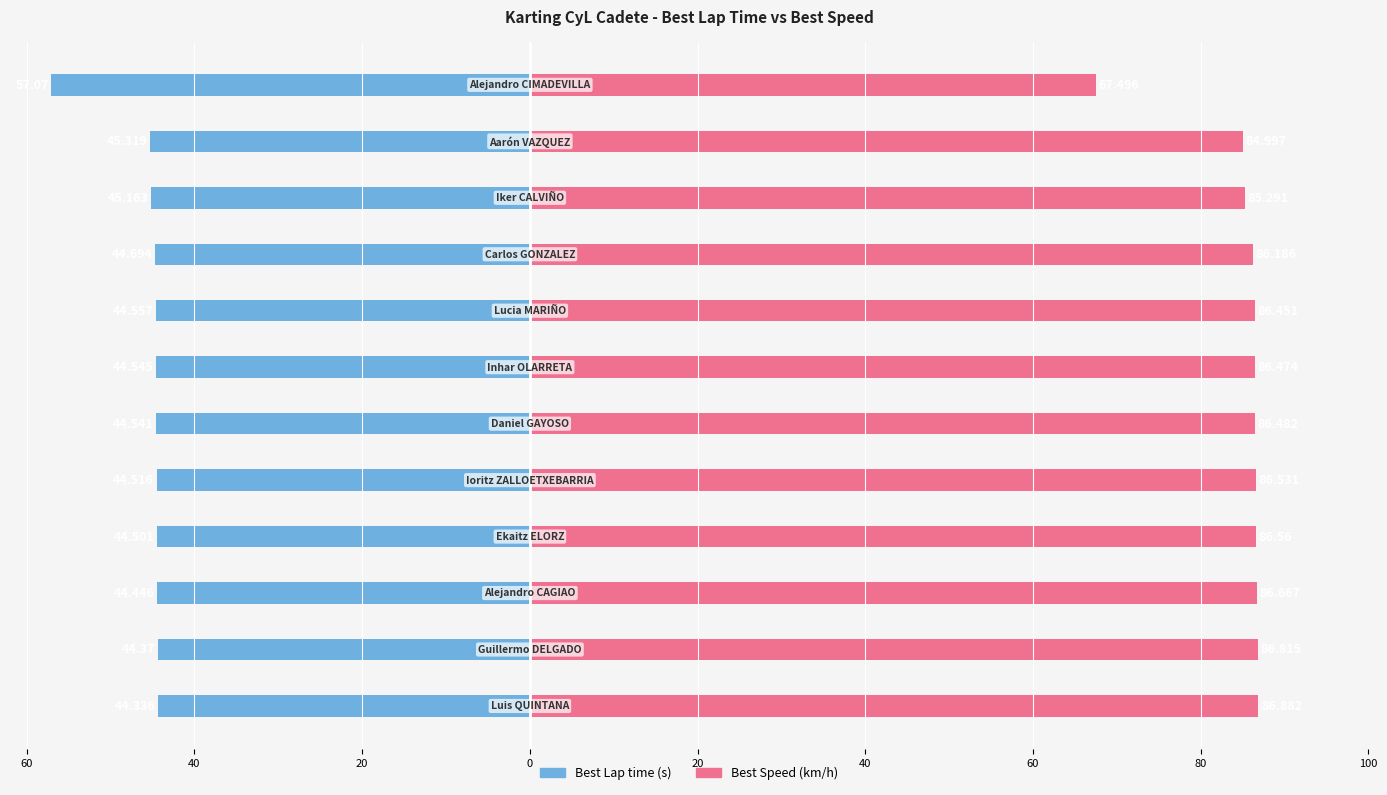

Which series changed the most between 0 and 20?

Best Speed